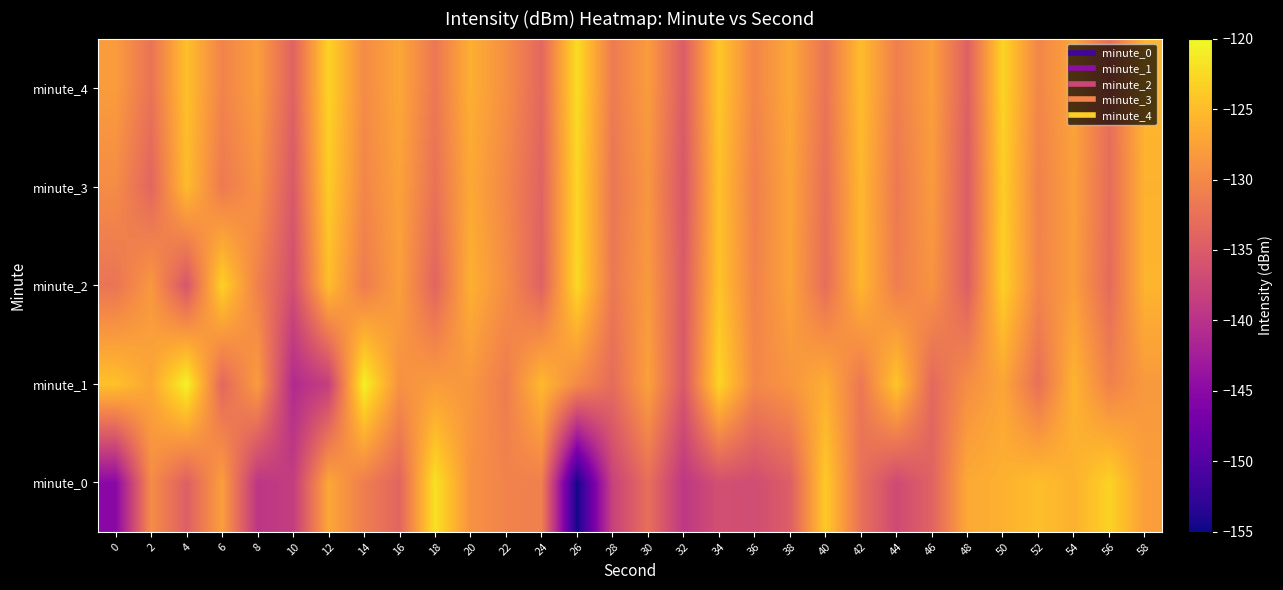

Reading left to right, extract all data points from this chart.

minute_0: 0=-145.2	2=-129.6	4=-134.5	6=-127.7	8=-139.5	10=-138.6	12=-127.0	14=-131.1	16=-133.9	18=-121.9	20=-129.0	22=-130.5	24=-130.9	26=-154.7	28=-138.1	30=-132.7	32=-139.3	34=-136.4	36=-136.8	38=-134.7	40=-123.8	42=-132.6	44=-137.1	46=-134.1	48=-126.7	50=-126.0	52=-124.8	54=-126.1	56=-123.0	58=-127.8
minute_1: 0=-124.5	2=-127.1	4=-120.5	6=-133.6	8=-128.0	10=-140.9	12=-138.4	14=-120.6	16=-129.1	18=-128.0	20=-128.5	22=-131.2	24=-125.3	26=-129.8	28=-133.1	30=-127.6	32=-135.4	34=-122.9	36=-130.1	38=-128.7	40=-126.3	42=-131.8	44=-124.2	46=-133.5	48=-129.4	50=-127.1	52=-132.6	54=-125.8	56=-130.7	58=-128.3
minute_2: 0=-132.1	2=-128.4	4=-135.7	6=-123.2	8=-130.8	10=-136.5	12=-124.9	14=-131.3	16=-127.7	18=-133.9	20=-126.1	22=-129.5	24=-134.3	26=-122.6	28=-131.7	30=-128.2	32=-135.1	34=-124.4	36=-130.6	38=-127.3	40=-132.9	42=-125.5	44=-131.1	46=-128.8	48=-134.6	50=-123.3	52=-130.4	54=-127.8	56=-133.2	58=-125.7
minute_3: 0=-129.6	2=-133.8	4=-125.1	6=-131.5	8=-128.9	10=-135.3	12=-123.7	14=-130.2	16=-127.5	18=-132.4	20=-126.8	22=-130.0	24=-134.1	26=-122.8	28=-131.9	30=-128.6	32=-135.5	34=-124.6	36=-130.9	38=-127.2	40=-132.7	42=-125.4	44=-131.6	46=-128.1	48=-134.8	50=-123.5	52=-130.7	54=-127.6	56=-133.0	58=-125.9
minute_4: 0=-128.0	2=-132.3	4=-124.7	6=-130.5	8=-127.8	10=-134.2	12=-123.1	14=-129.7	16=-127.0	18=-131.8	20=-126.2	22=-129.3	24=-133.6	26=-122.3	28=-131.4	30=-128.0	32=-134.9	34=-124.1	36=-130.3	38=-126.8	40=-132.2	42=-125.0	44=-131.0	46=-127.7	48=-134.4	50=-123.0	52=-130.2	54=-127.3	56=-132.8	58=-125.6